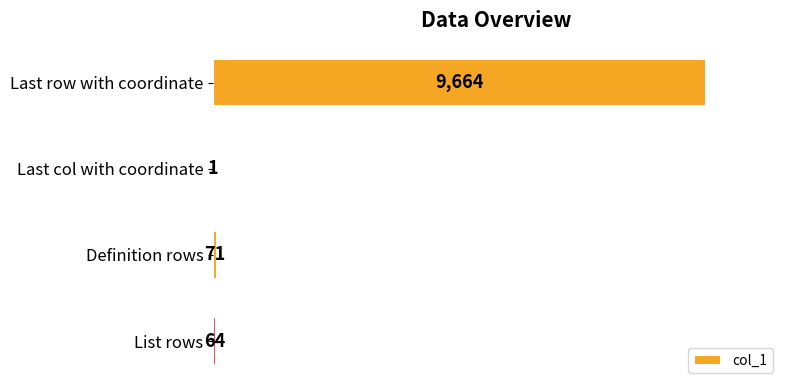

Reading top to bottom, list all the values displayed in this chart.

Last row with coordinate=9664	Last col with coordinate=1	Definition rows=71	List rows=64